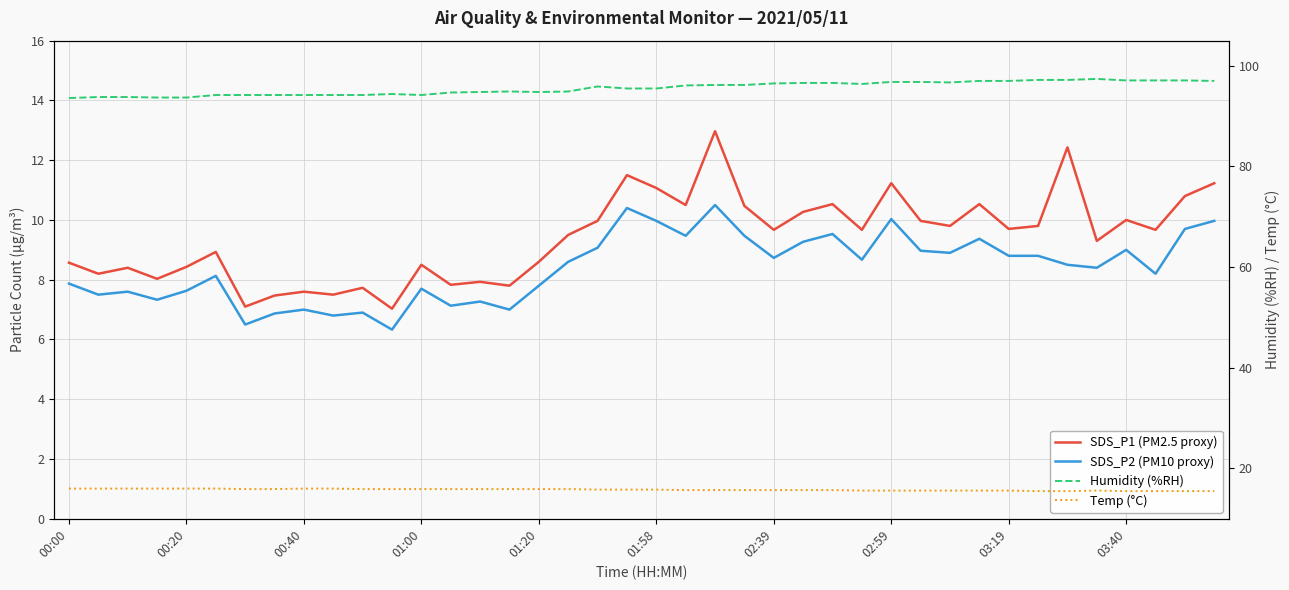

True or false: SDS_P2 (PM10 proxy) and Humidity (%RH) cross at least once.

False